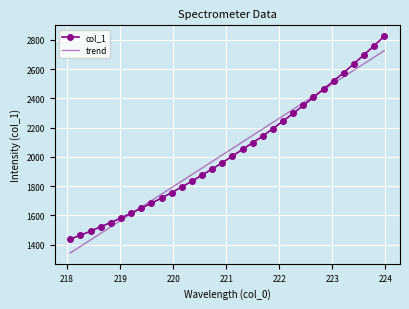

Which series has the largest range (max minus min)?

col_1